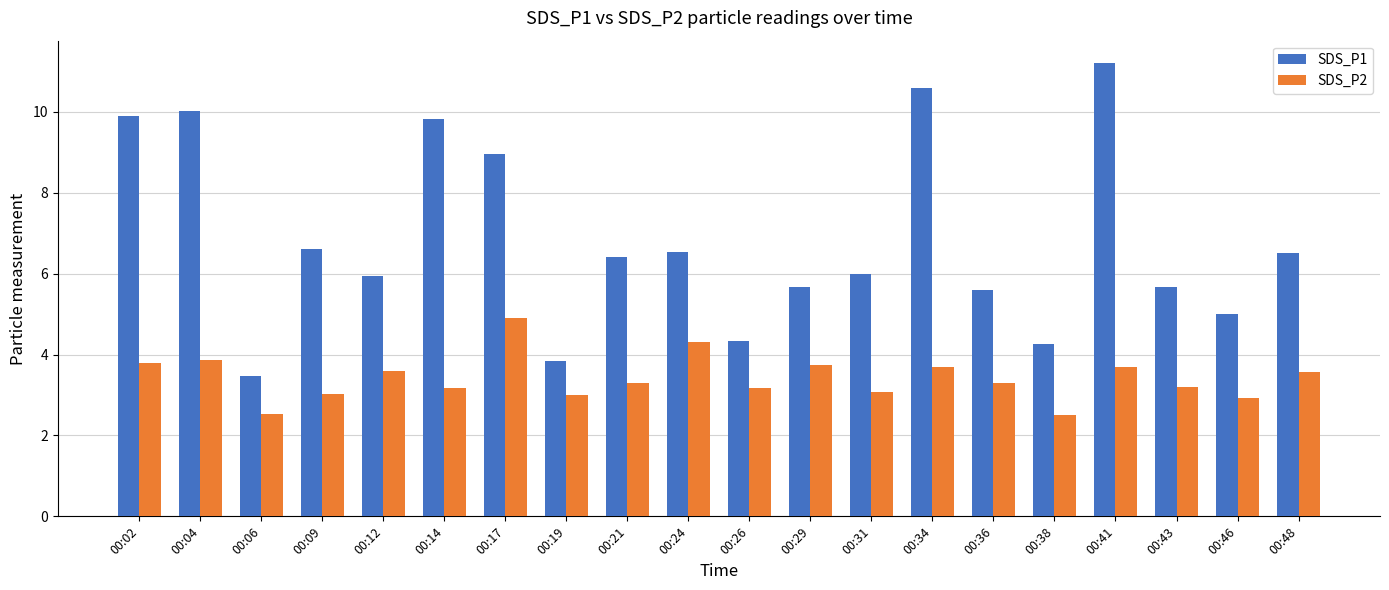

What is the average value of the SDS_P1 series?

6.8